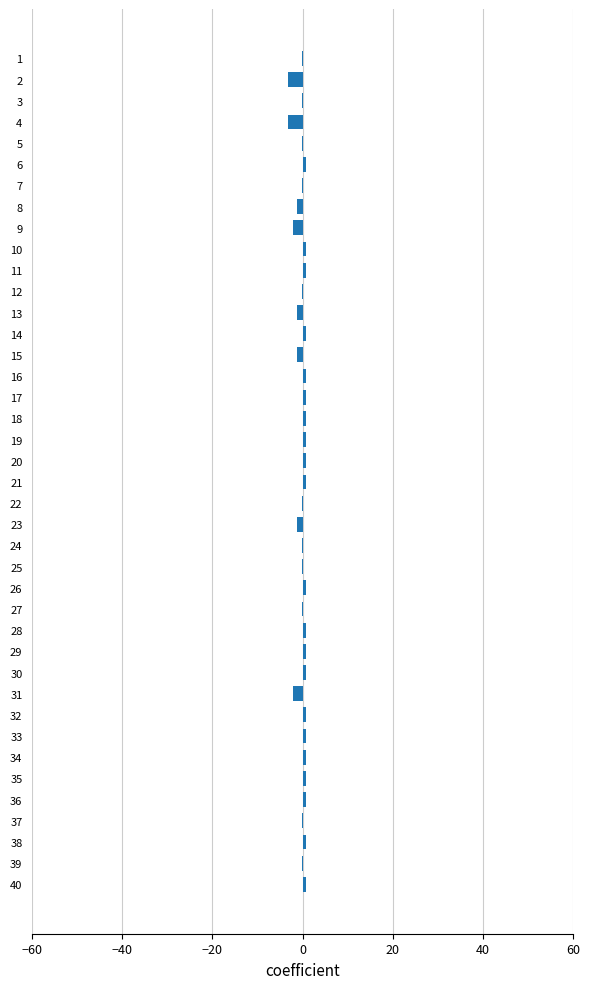

True or false: the data shows 0.8 at 36.

True